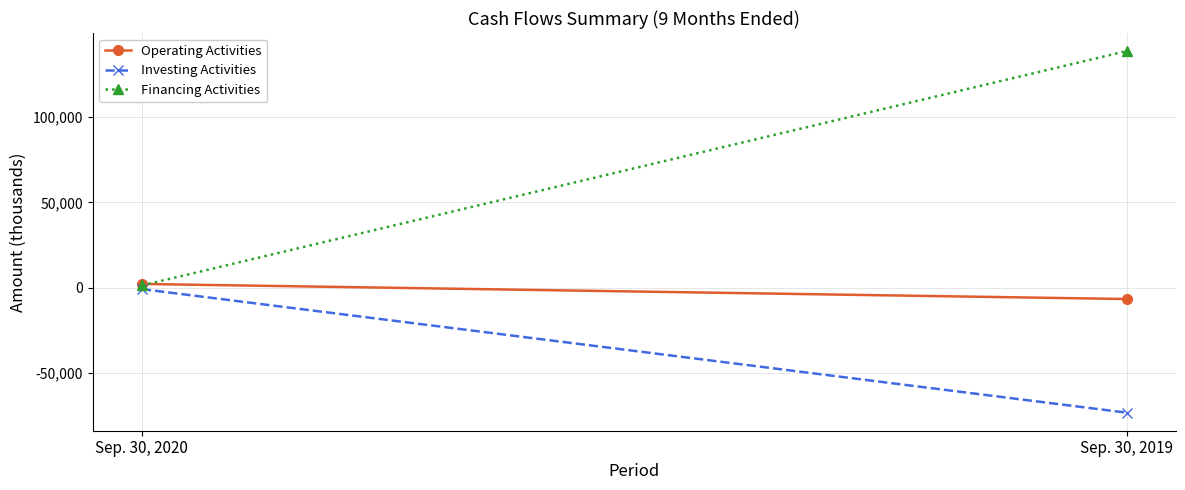

What is the difference between the maximum and minimum values in the Operating Activities series?

8849